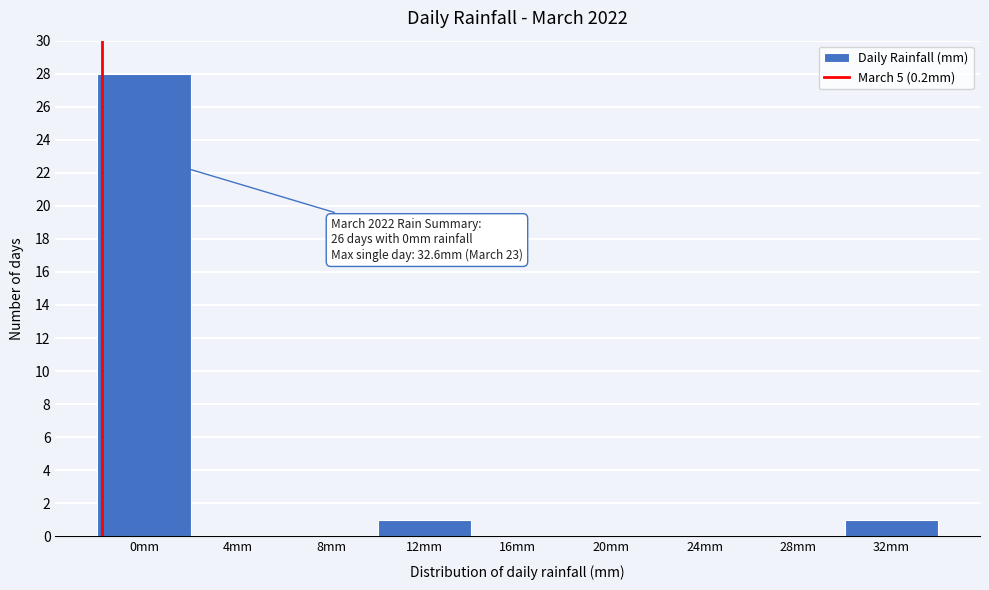

Reading right to left, extract all data points from this chart.

32mm=1	28mm=0	24mm=0	20mm=0	16mm=0	12mm=1	8mm=0	4mm=0	0mm=28